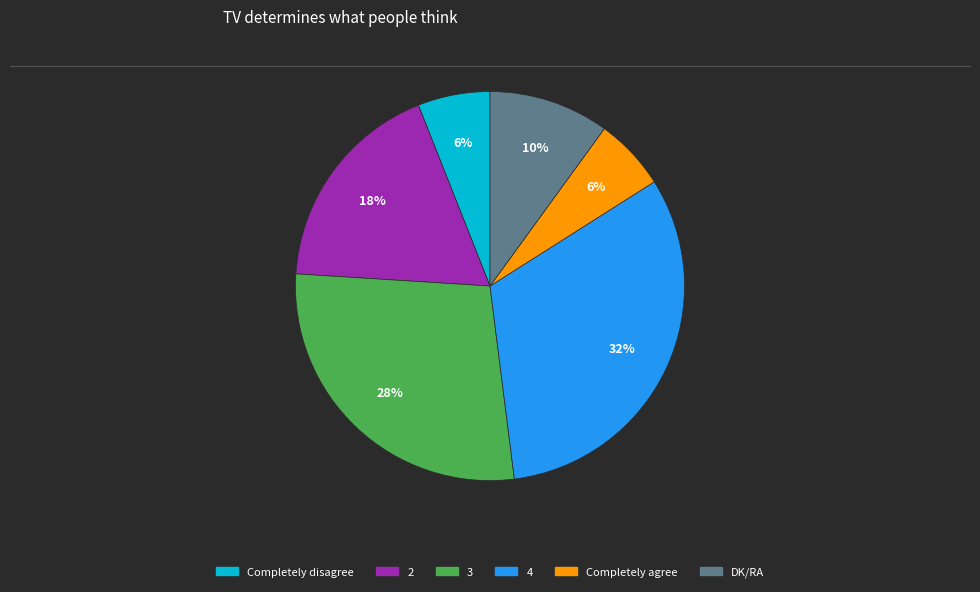

What percentage is the 2 slice, to the nearest percent?

18%